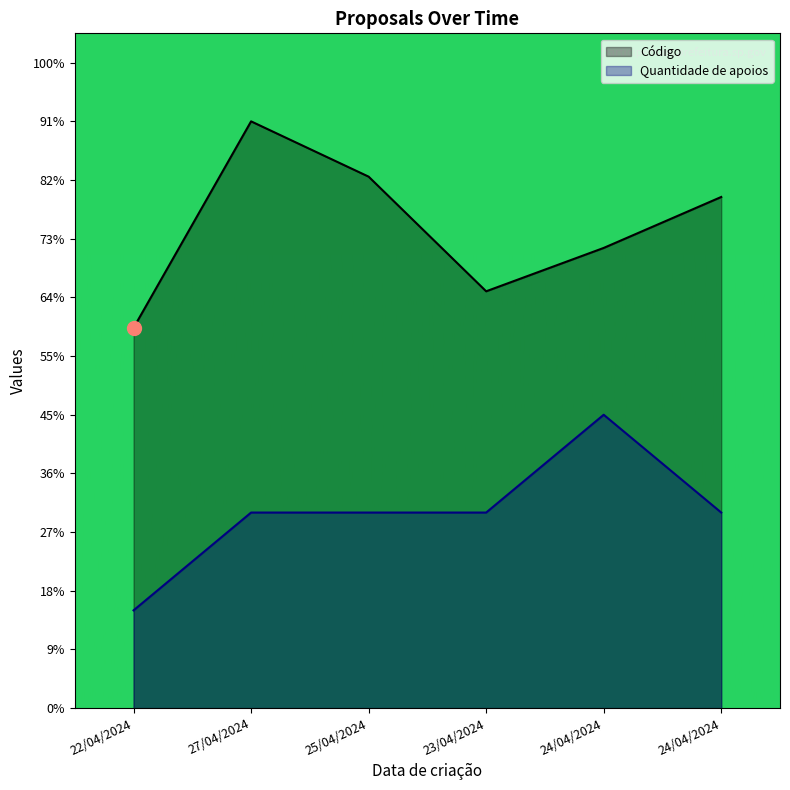

What is the label of the 1st point from the left?

22/04/2024